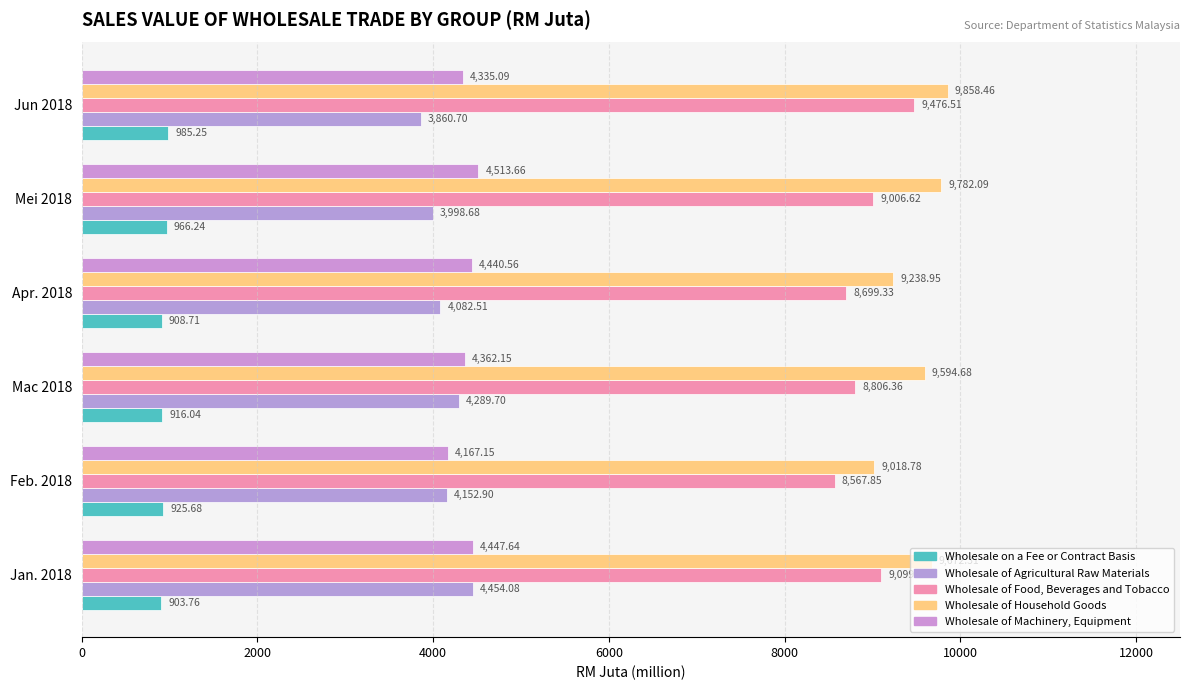

What are all the series names shown in the legend?

Wholesale on a Fee or Contract Basis, Wholesale of Agricultural Raw Materials, Wholesale of Food, Beverages and Tobacco, Wholesale of Household Goods, Wholesale of Machinery, Equipment